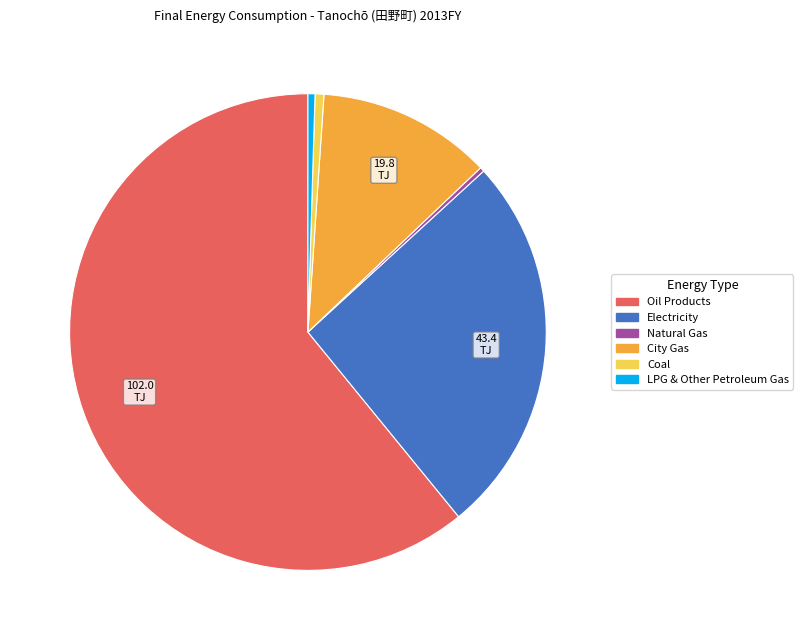

Count the number of slices in the pie.

6